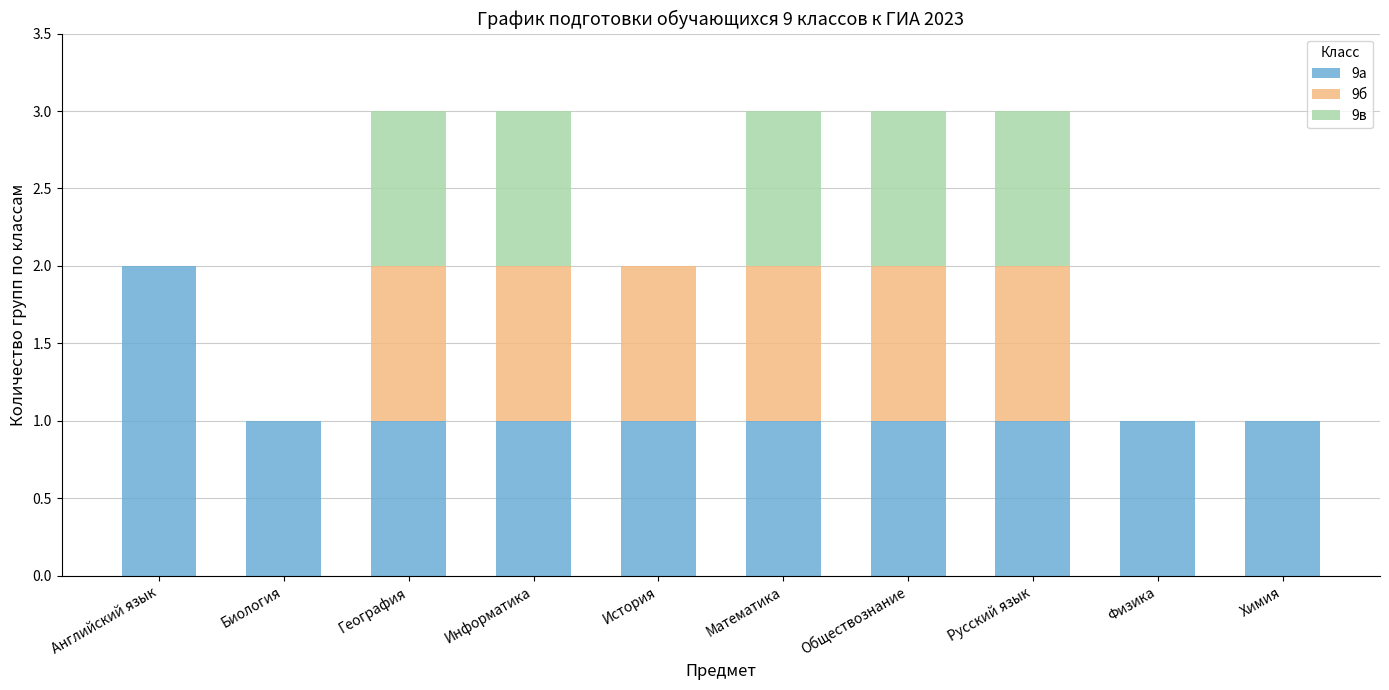

What is the total value across all series at Информатика?

3